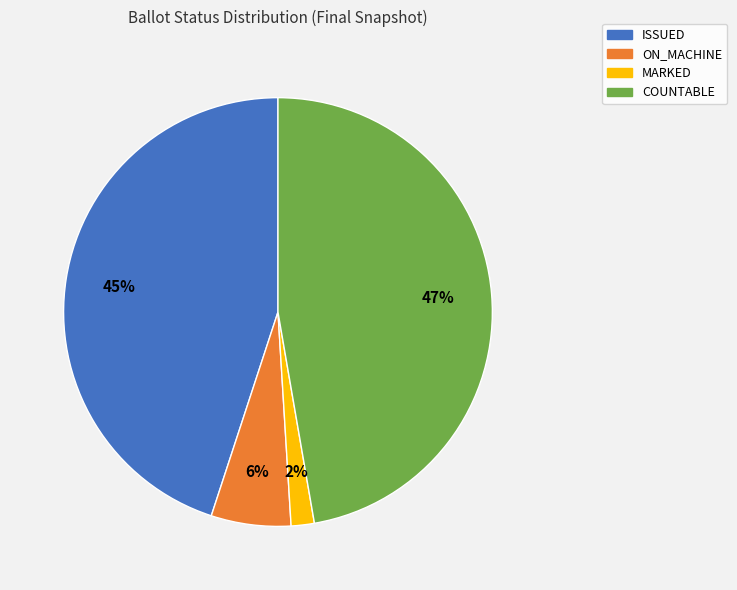

Does any single category account for the majority?

No